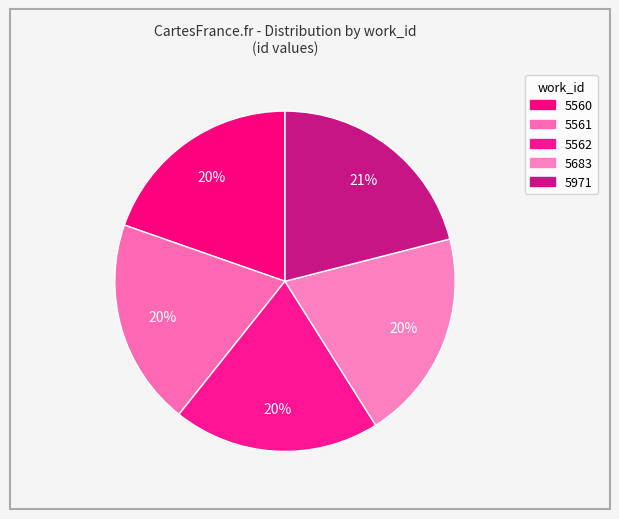

What is the ratio of the value at 5683 to the value at 5561?

1.0